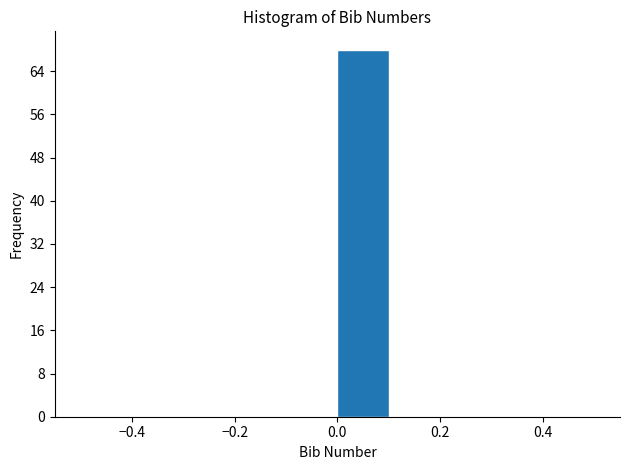

Which range on the x-axis has the tallest bar?

0.0 to 0.1